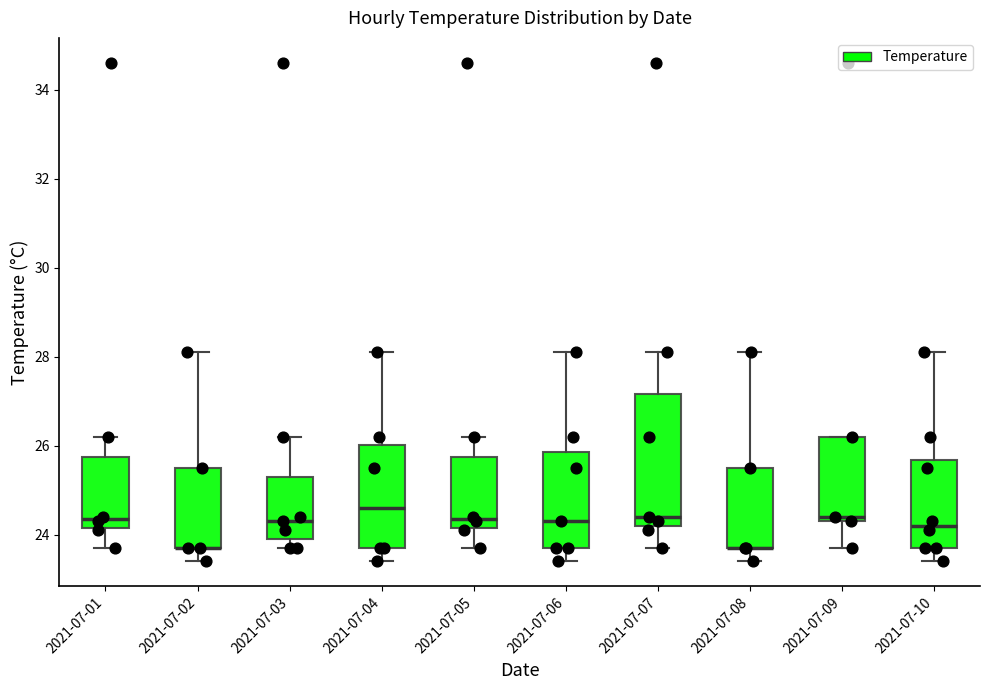

Where is the lower edge of the box for 2021-07-04 on the y-axis? The values are not printed on the chart, so give them approximately, as read against the axis.

23.8